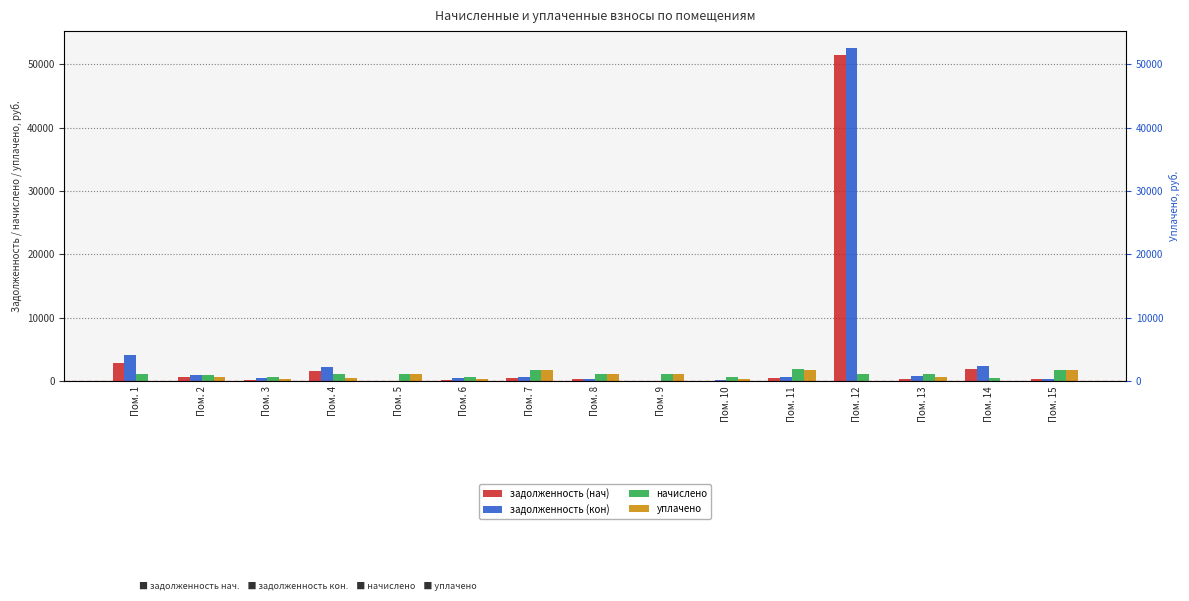

Rank the categories by начислено value from lowest to highest.

Пом. 14, Пом. 10, Пом. 3, Пом. 6, Пом. 2, Пом. 1, Пом. 8, Пом. 12, Пом. 5, Пом. 4, Пом. 13, Пом. 9, Пом. 15, Пом. 7, Пом. 11